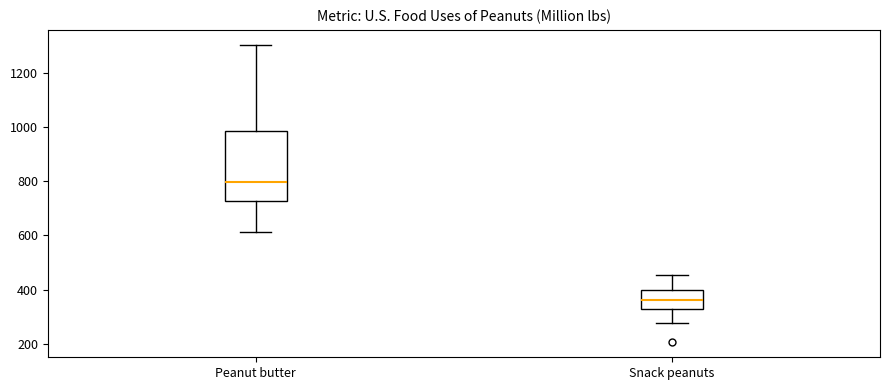

Reading left to right, read every box against the y-axis: the position of its median line, the range the box covers, and the ends of its whiskers. The values are not printed on the chart, so give them approximately, as read against the axis.

Peanut butter: median 800, box 720 to 980, whiskers 620 to 1300
Snack peanuts: median 360, box 320 to 400, whiskers 280 to 460